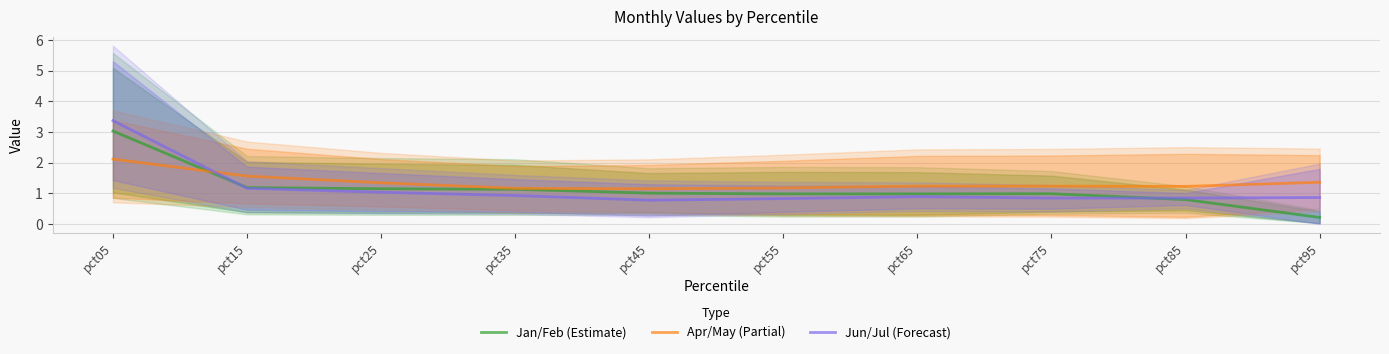

Which category has the lowest value in the Apr/May (Partial) series?

pct45